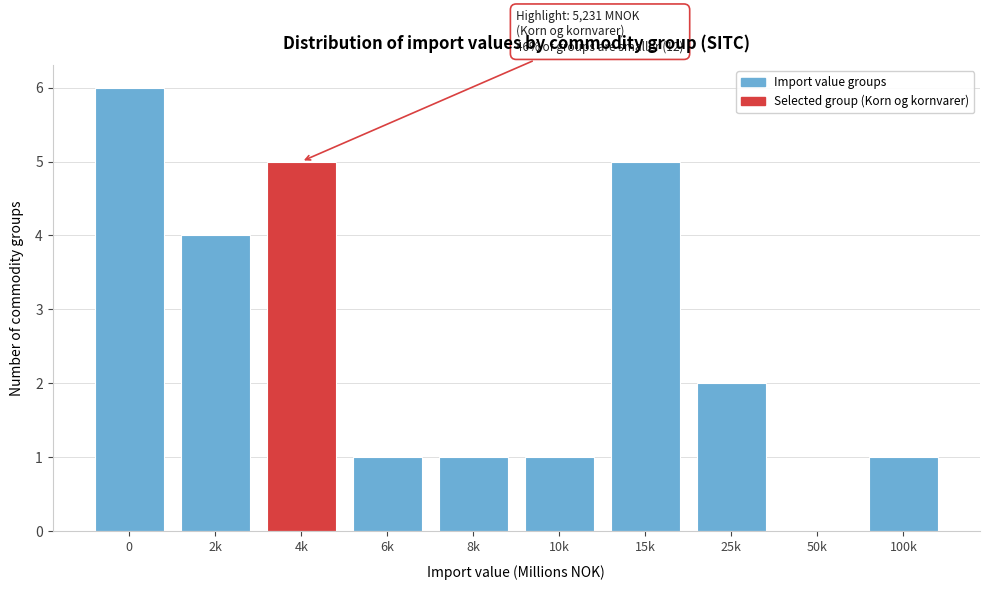

Reading left to right, list all the values displayed in this chart.

0=6	2k=4	4k=5	6k=1	8k=1	10k=1	15k=5	25k=2	50k=0	100k=1